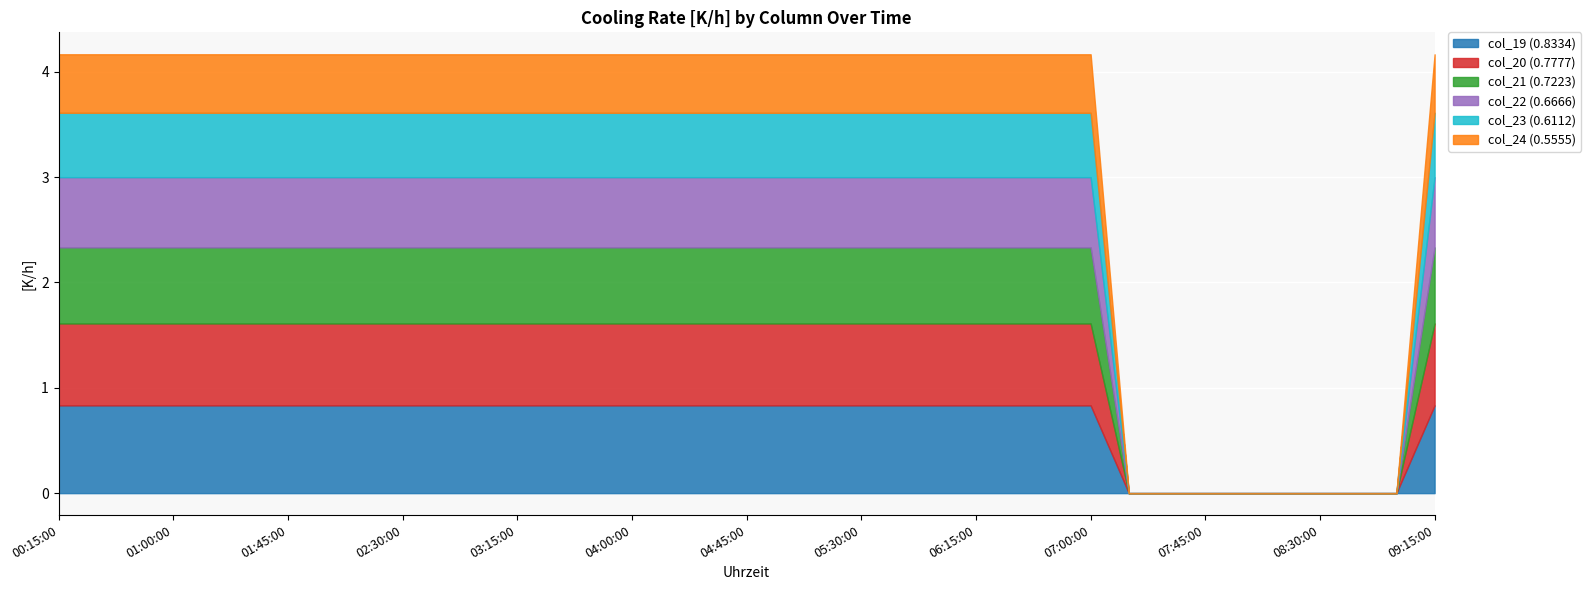

Count the col_24 (0.5555) values in the range 0 to 1.

37